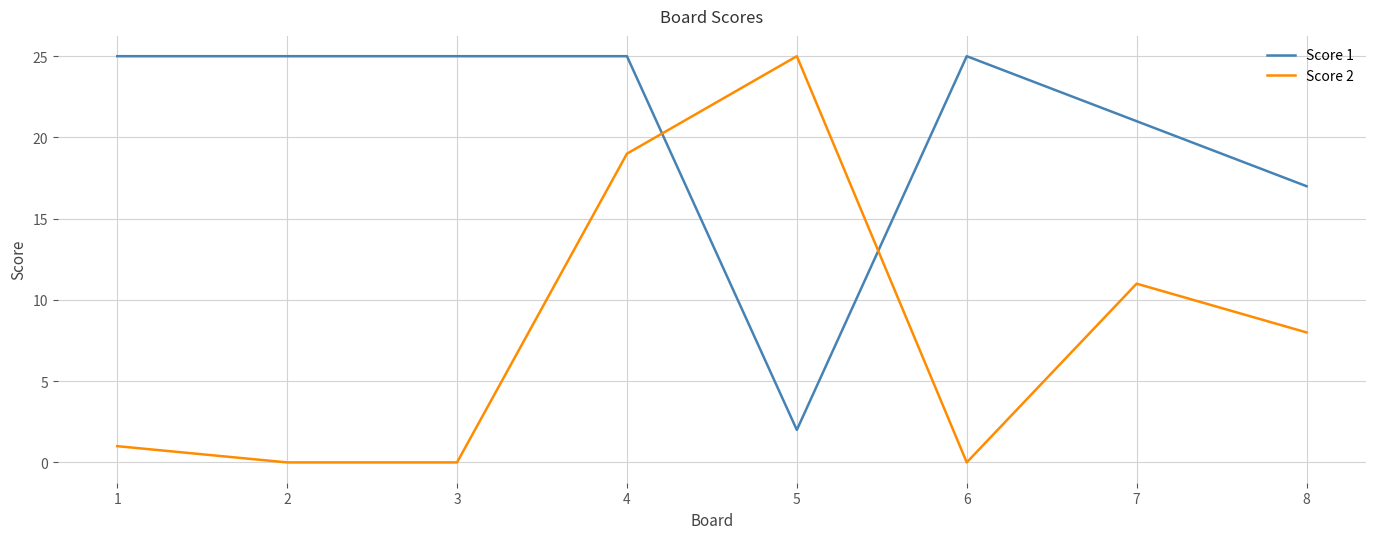

What is the difference between the maximum and second lowest values in the Score 2 series?

25